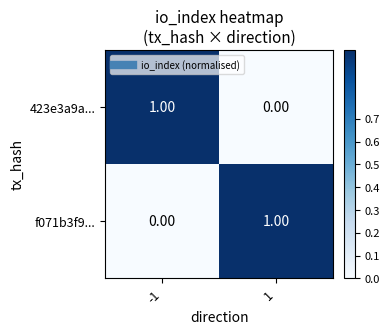

Is the value of 423e3a9a... at -1 greater than the value of f071b3f9... at -1?

Yes